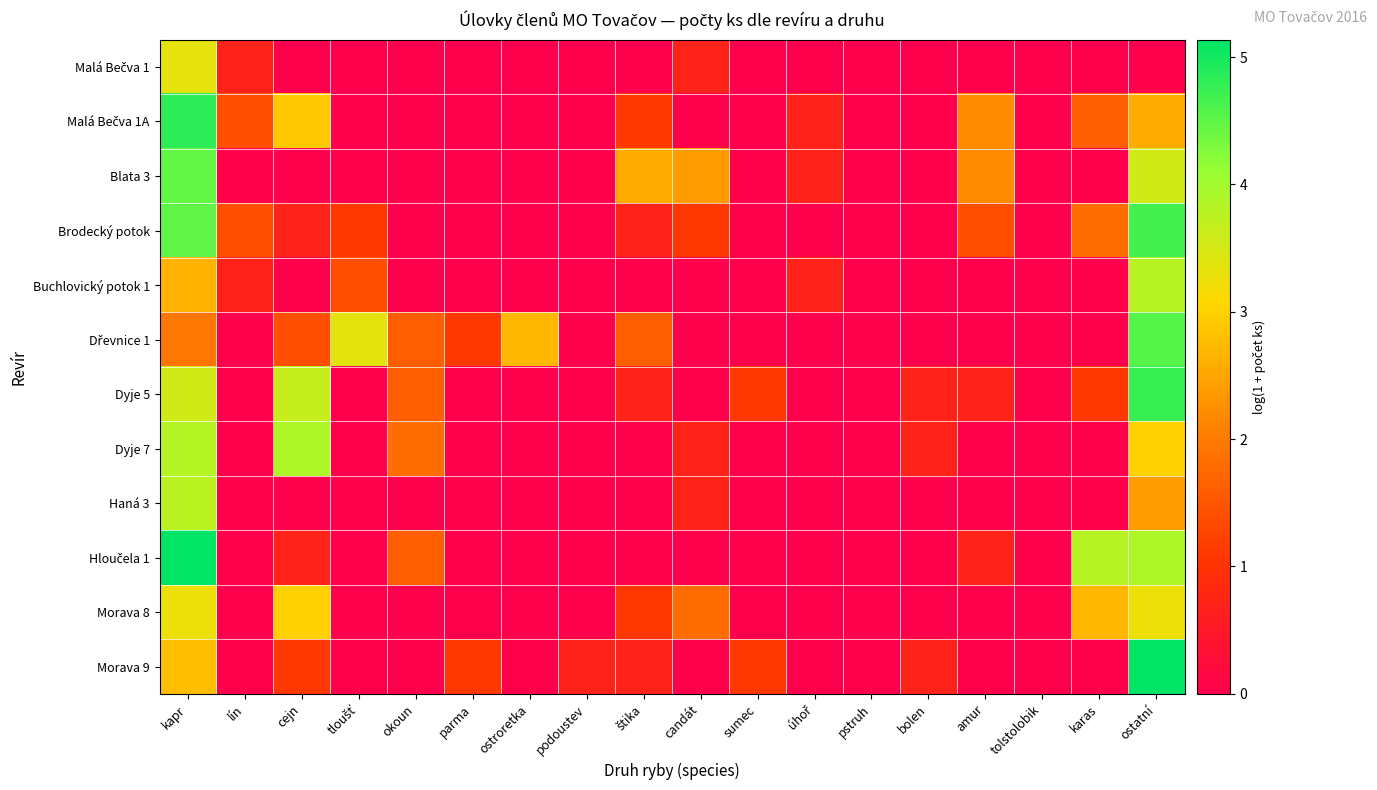

At how many categories does at least one series exceed 2?

9